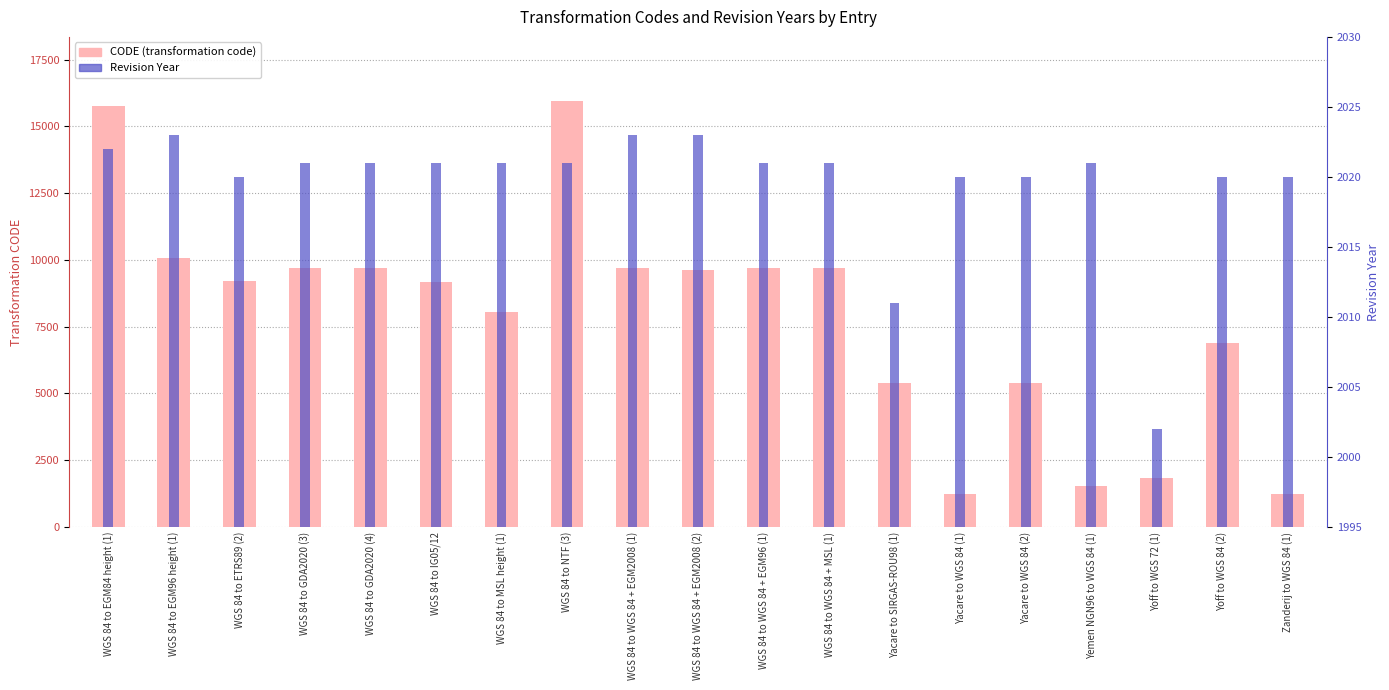

At how many categories does at least one series exceed 2818?

15